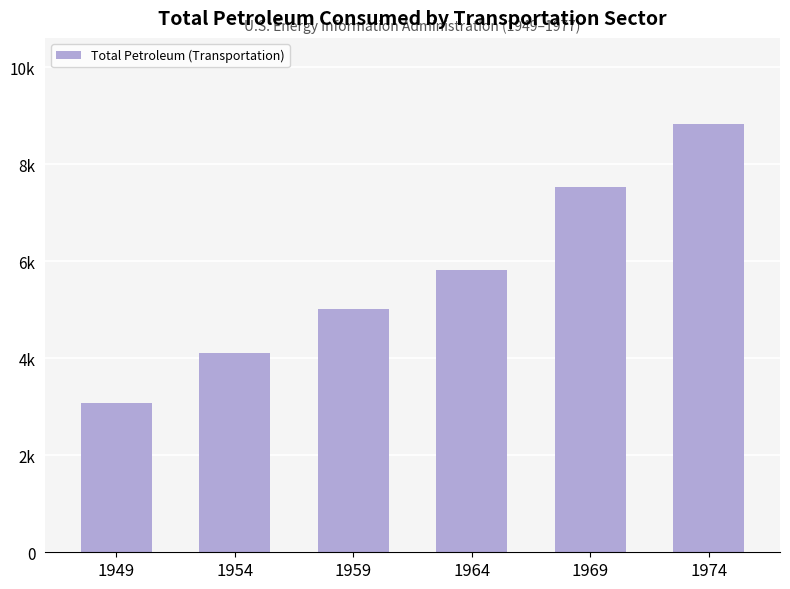

Are the bars horizontal?

No